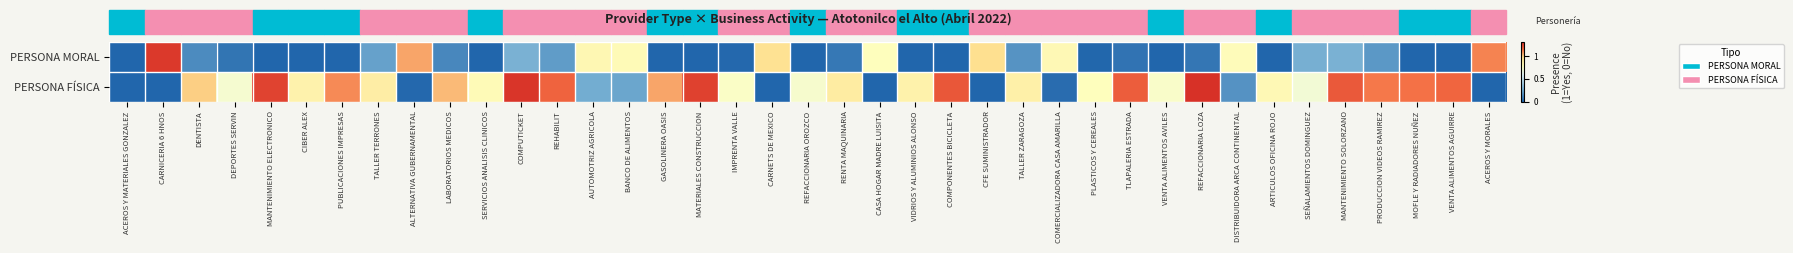

Which has a higher value, PRODUCCION VIDEOS RAMIREZ or BANCO DE ALIMENTOS?

BANCO DE ALIMENTOS